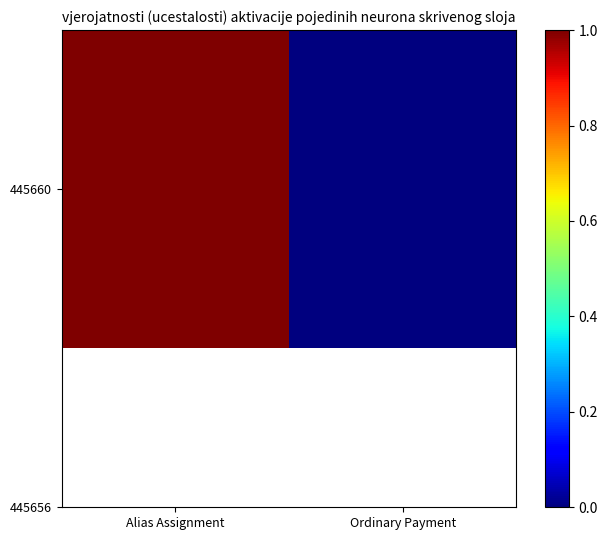

At which category does the chart reach its minimum across all series?

Ordinary Payment